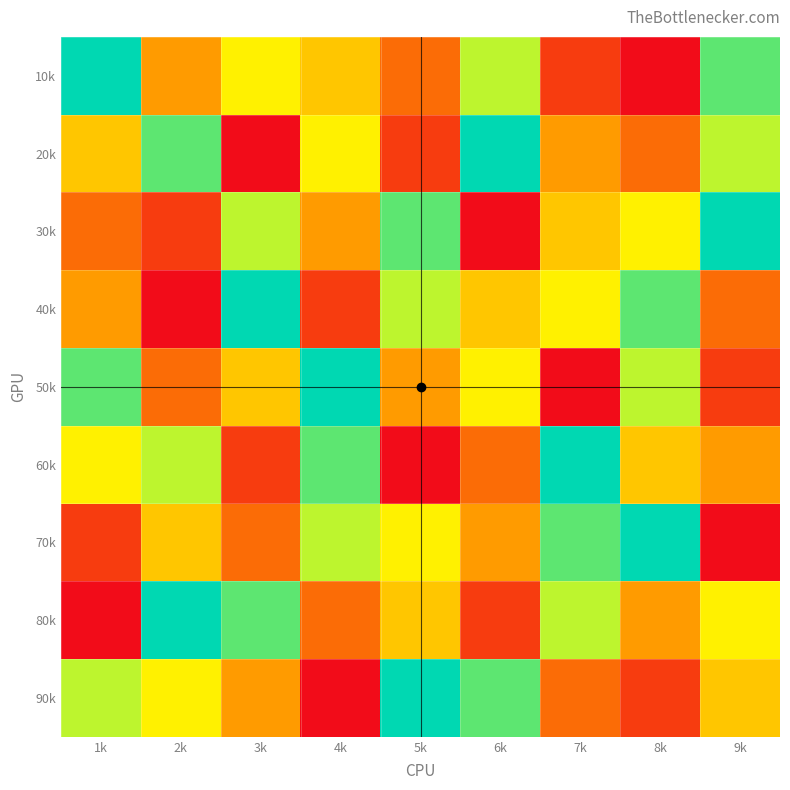

At which category does the chart reach its minimum across all series?

8k